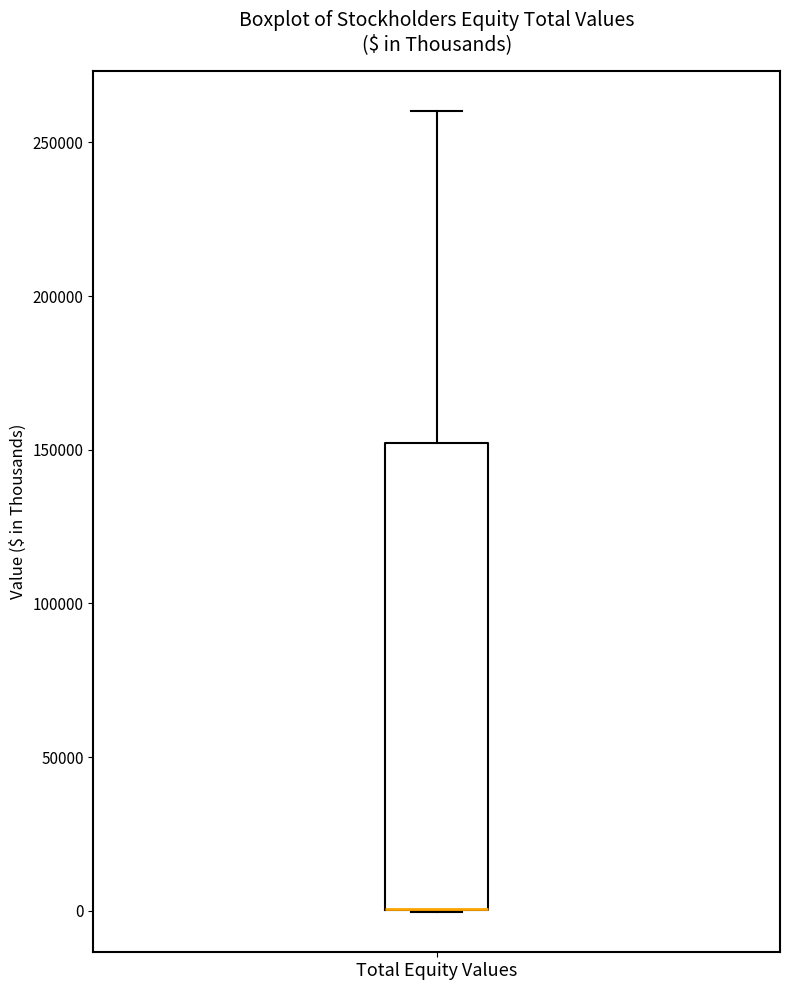

Transcribe this box plot: give where the median line is, the range the box spans, and where the two whiskers end, as read against the y-axis. The values are not printed on the chart, so give them approximately, as read against the axis.

median 0 (drawn on the box's lower edge), box 0 to 150000, whiskers 0 to 260000